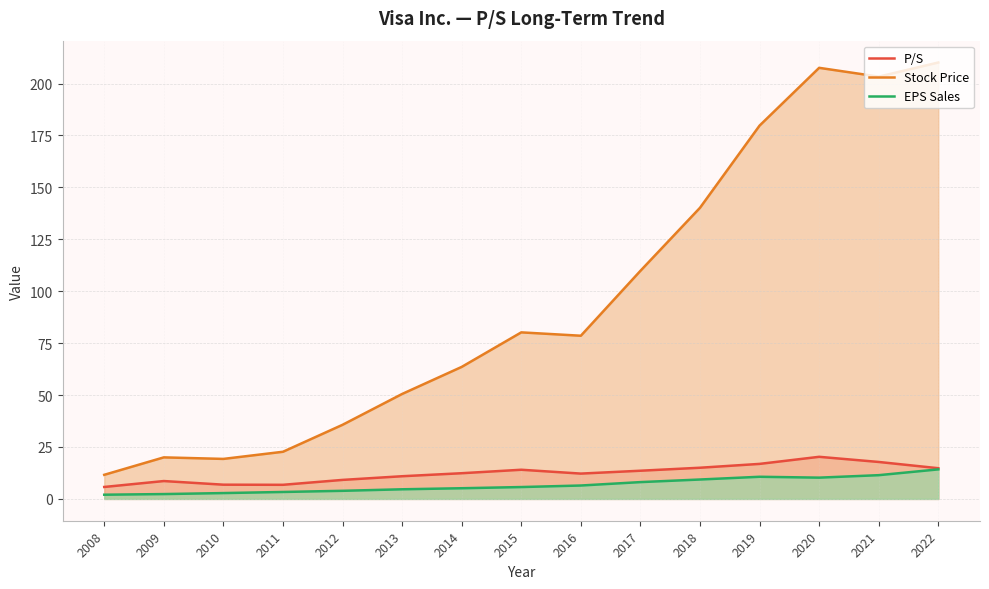

What is the total value across all series at 2011?

32.8